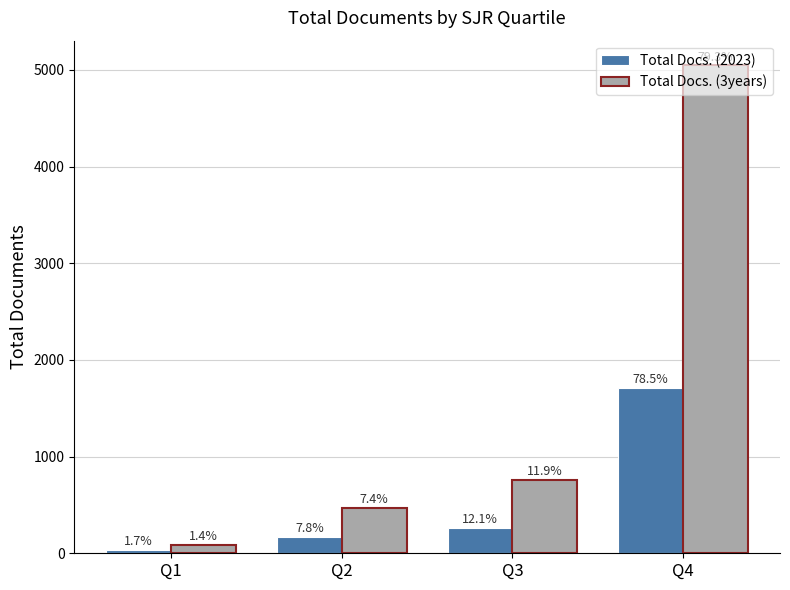

What is the sum of all Total Docs. (2023) values?

2181